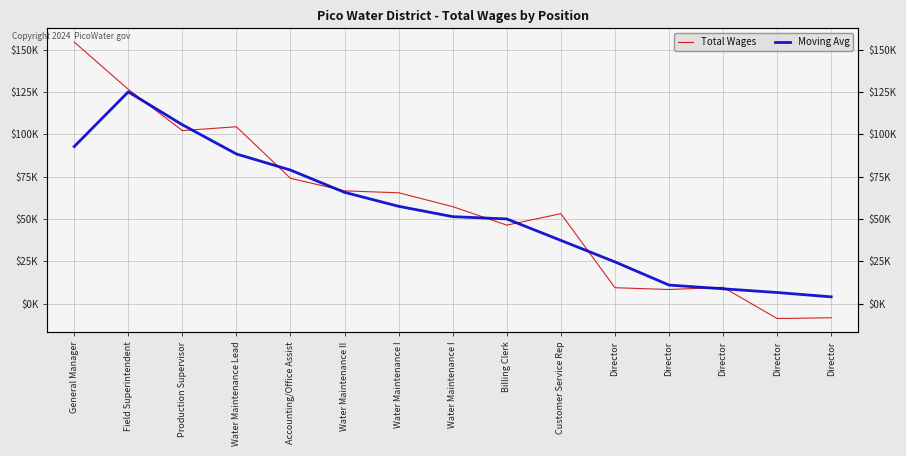

How many distinct data groups are displayed?

2